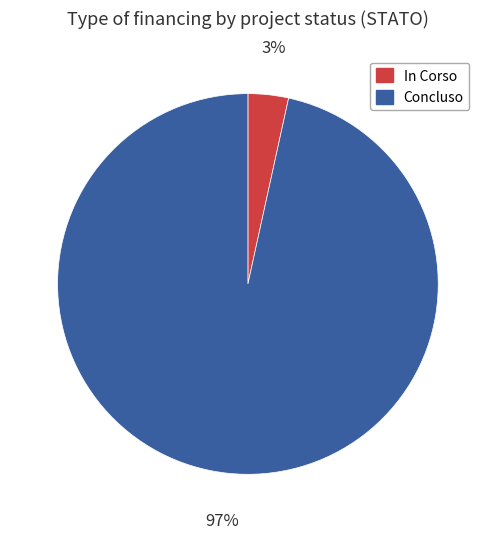

Does any single category account for the majority?

Yes